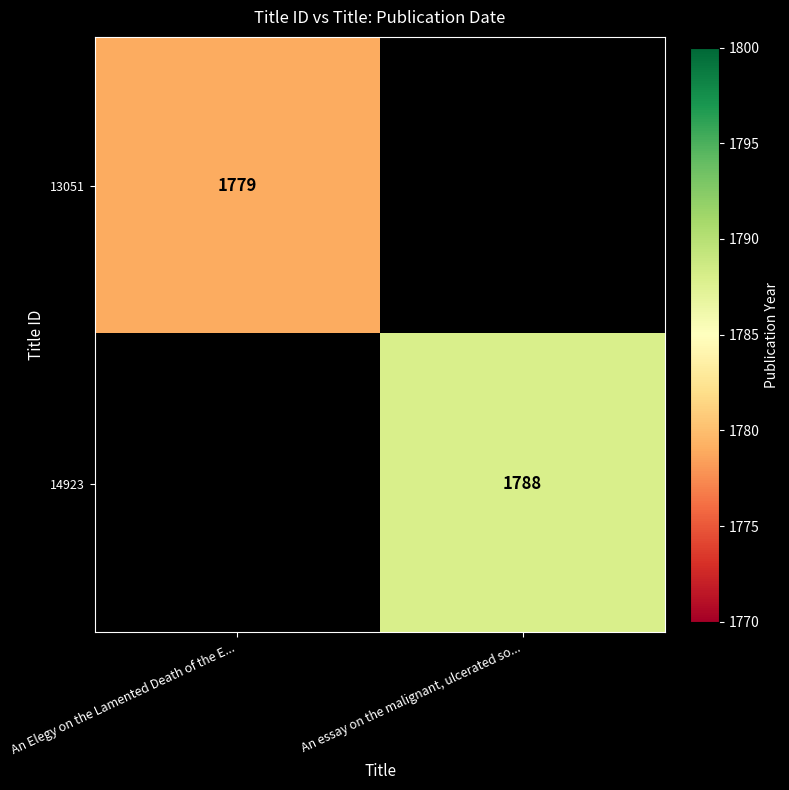

What is the minimum value shown in the chart?

1779.0